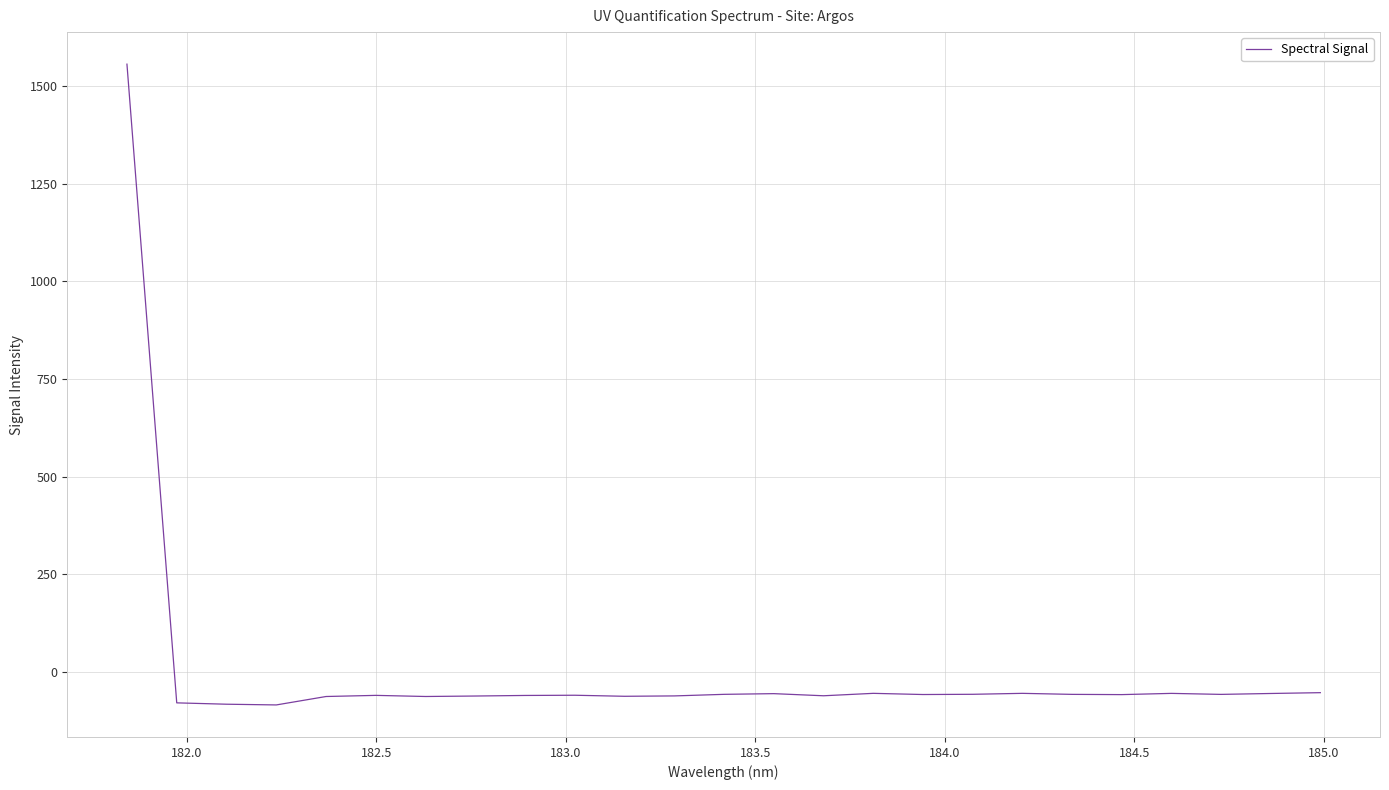

What is the greatest value displayed?

1555.8